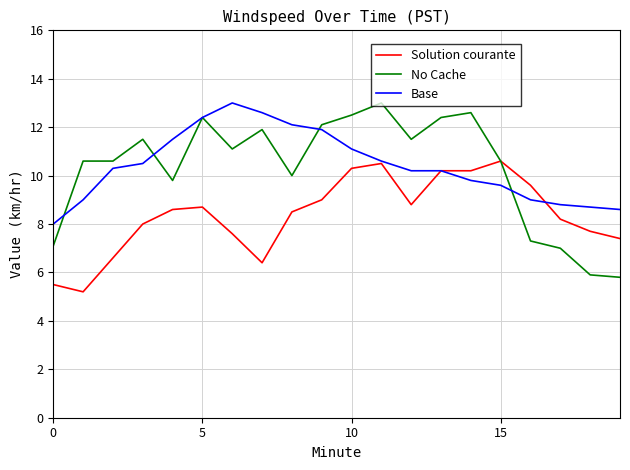

Reading left to right, extract all data points from this chart.

Solution courante: 5.5	5.2	6.6	8.0	8.6	8.7	7.6	6.4	8.5	9.0	10.3	10.5	8.8	10.2	10.2	10.6	9.6	8.2	7.7	7.4
No Cache: 7.1	10.6	10.6	11.5	9.8	12.4	11.1	11.9	10.0	12.1	12.5	13.0	11.5	12.4	12.6	10.6	7.3	7.0	5.9	5.8
Base: 8.0	9.0	10.3	10.5	11.5	12.4	13.0	12.6	12.1	11.9	11.1	10.6	10.2	10.2	9.8	9.6	9.0	8.8	8.7	8.6